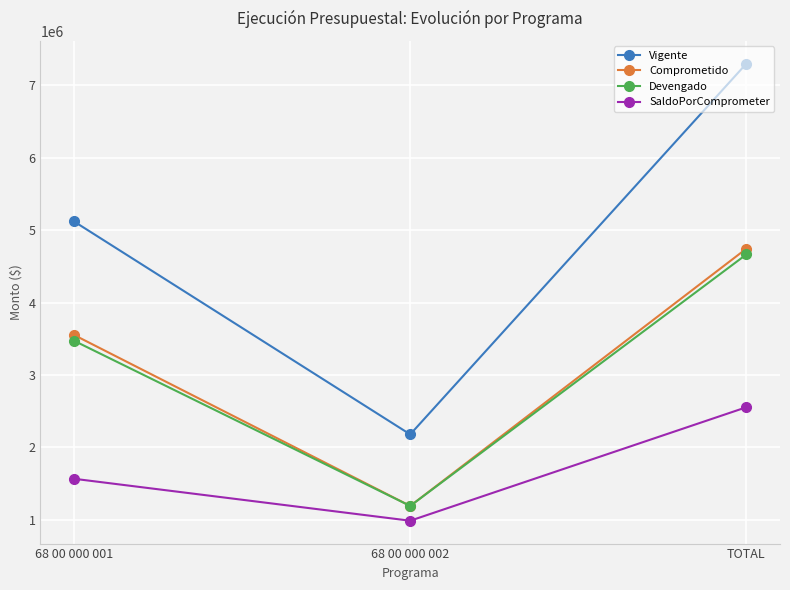

Read the Devengado value at TOTAL.

4665016.3